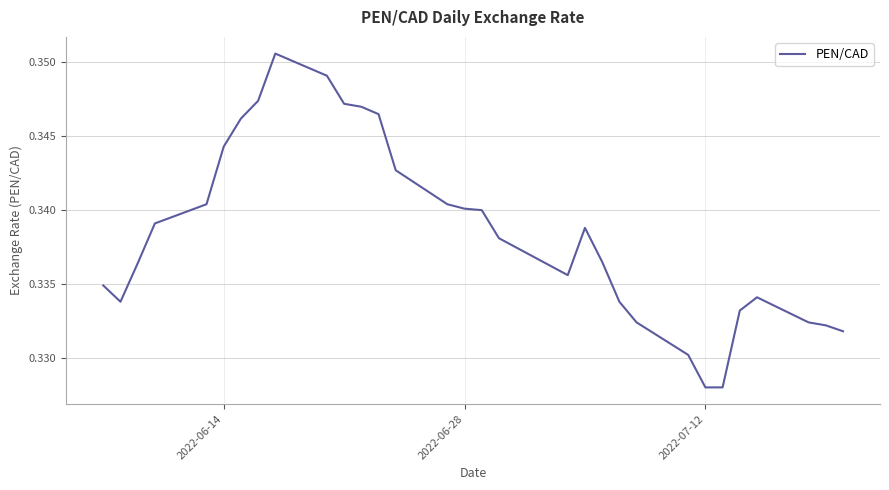

Does the chart have visible grid lines?

Yes